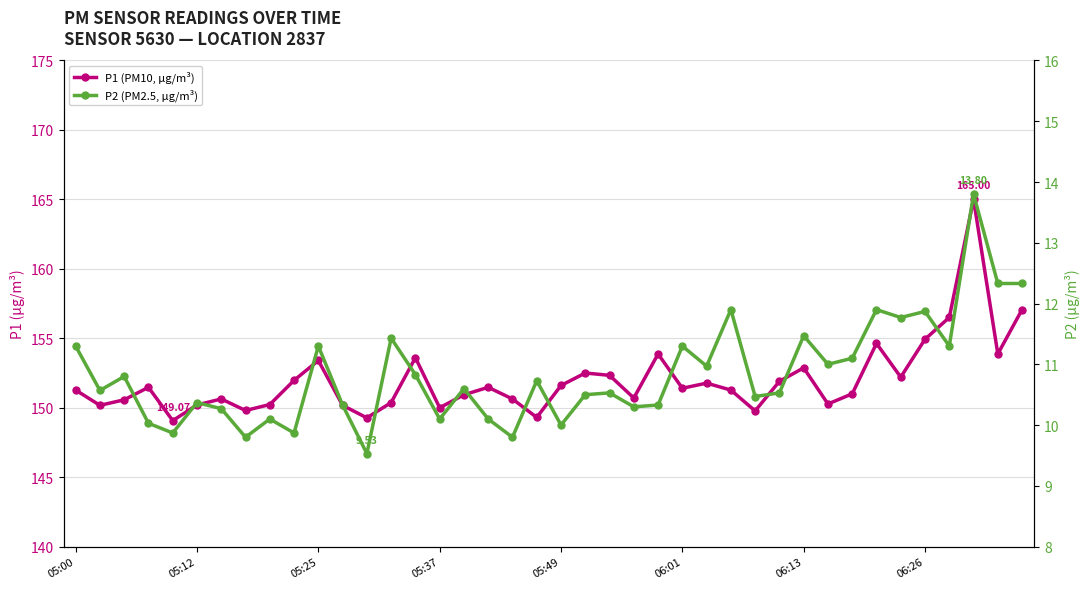

What is the difference between the highest and lowest values at 19?

138.6